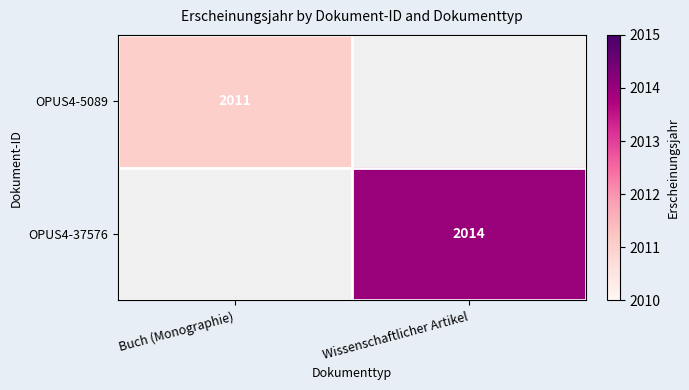

Is it true that OPUS4-37576 equals 3477 at Wissenschaftlicher Artikel?

False